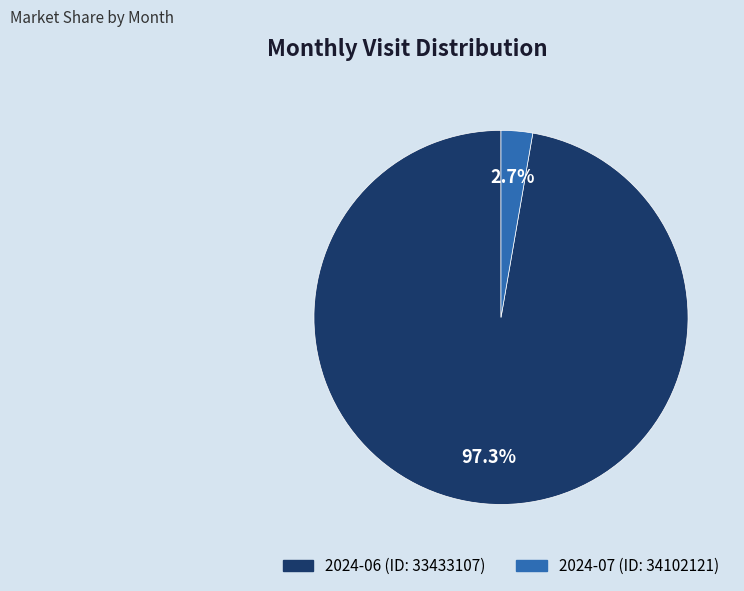

Which category has the biggest portion of the pie?

2024-06 (ID: 33433107)